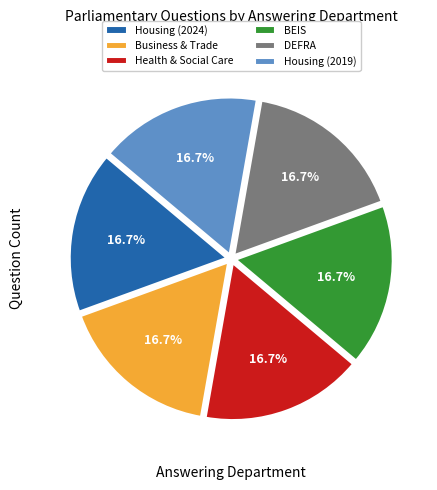

Is there any slice that represents more than half of the pie?

No